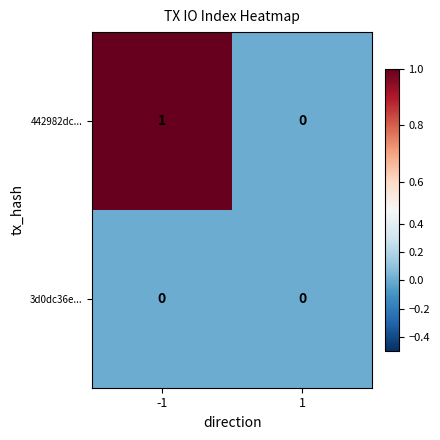

How many data points does each series have?

2